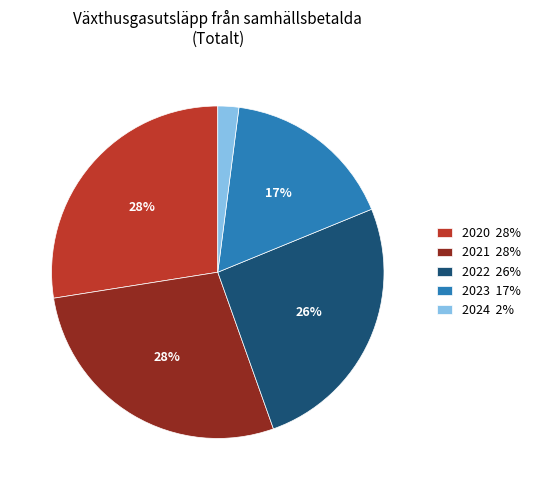

The 2023 slice represents 28% of the pie. True or false?

False